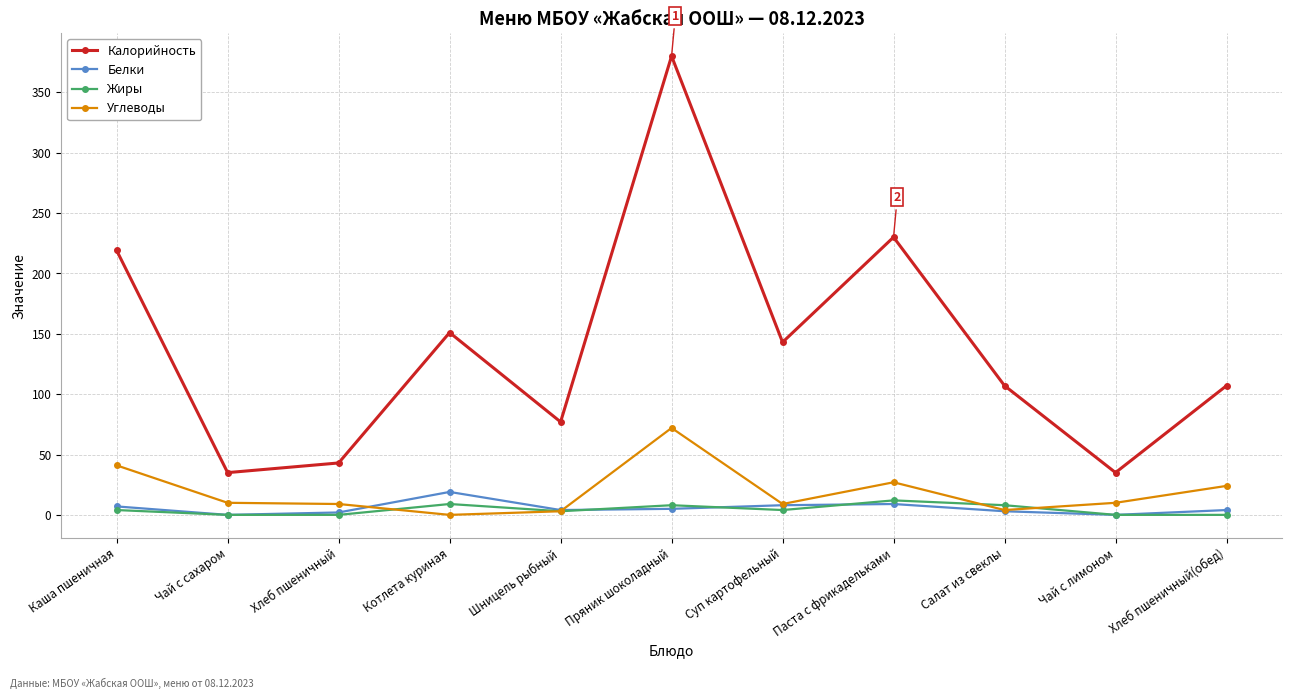

Which category has the highest value across all series?

Пряник шоколадный